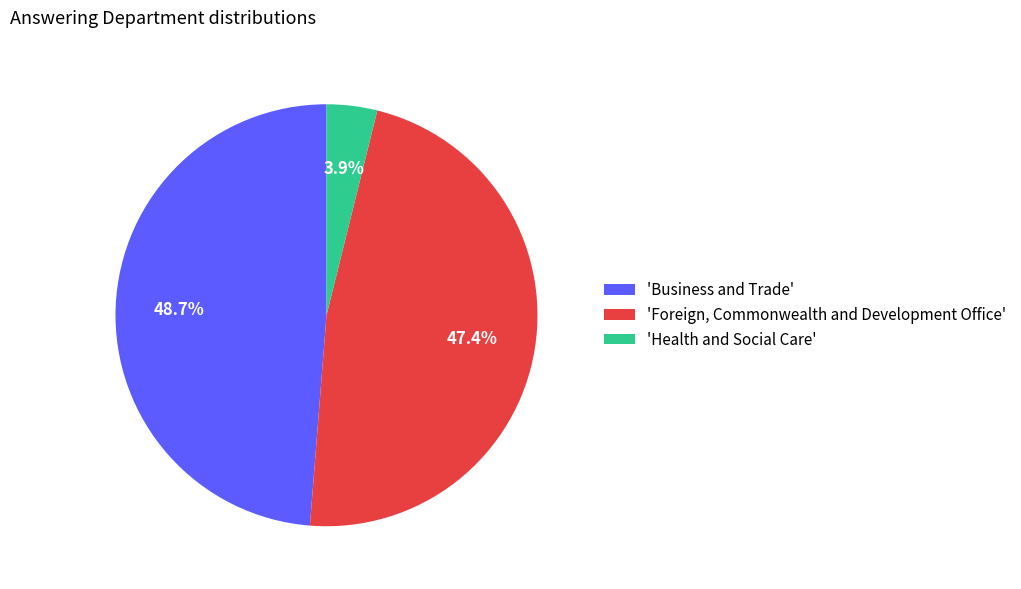

Which category has the biggest portion of the pie?

'Business and Trade'